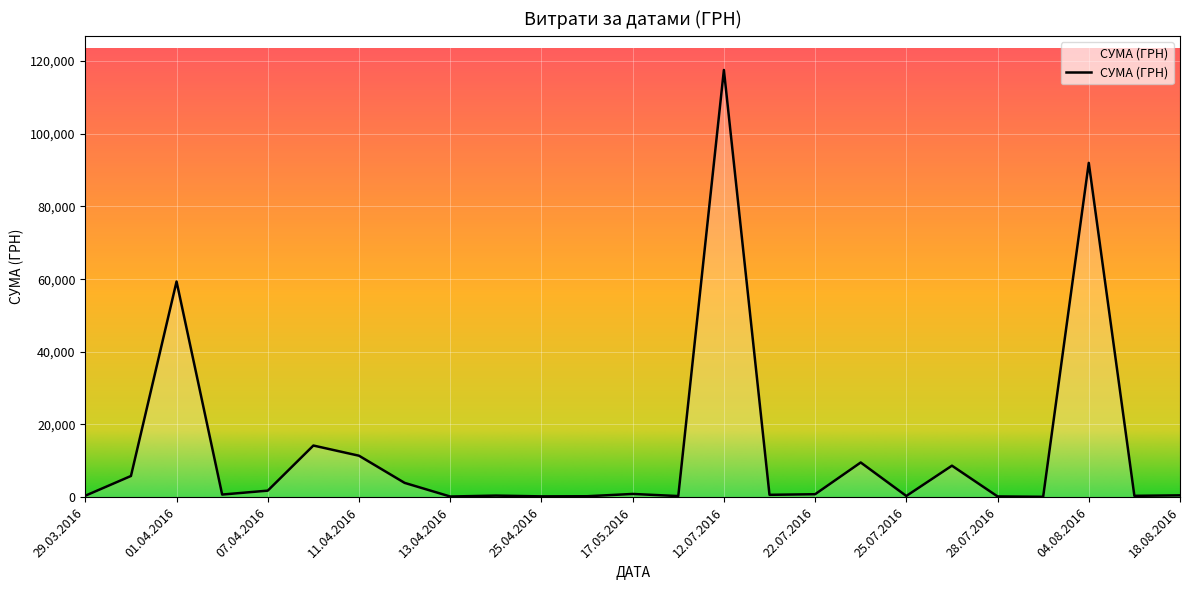

What is the difference between the maximum and minimum values?

117471.0